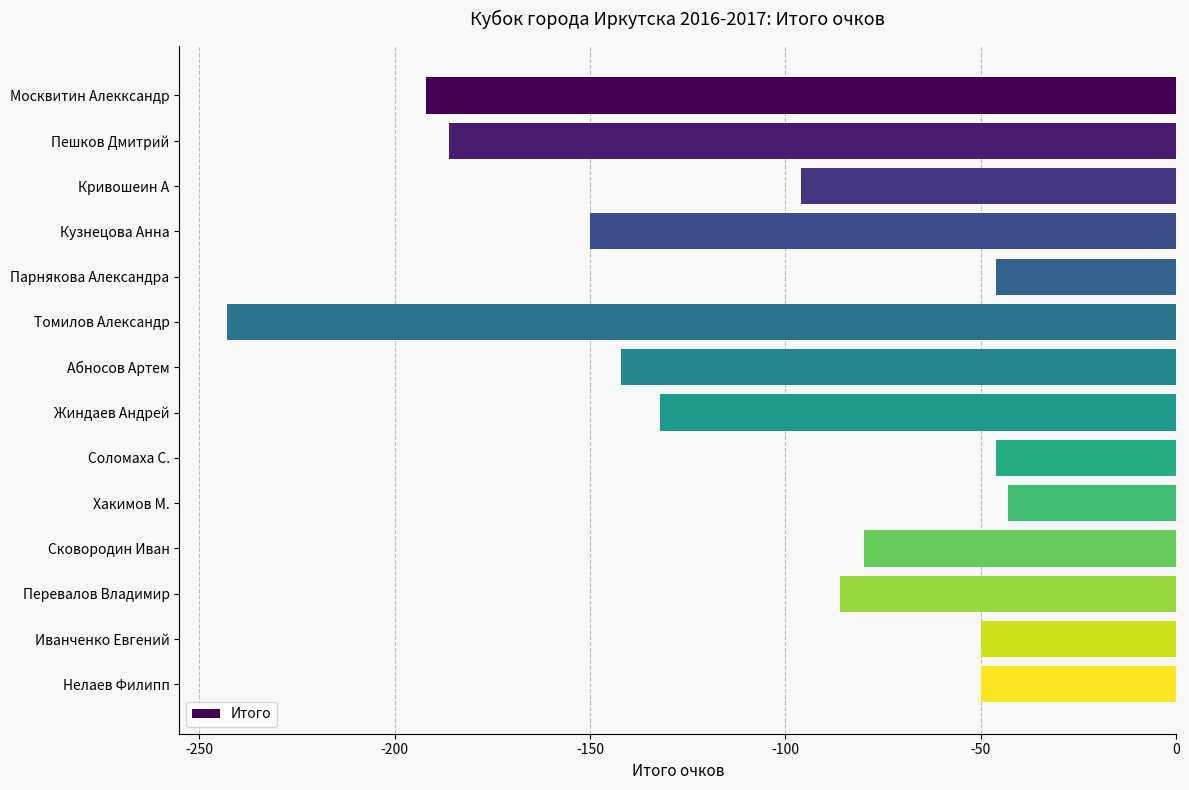

How many bars are there in total?

14